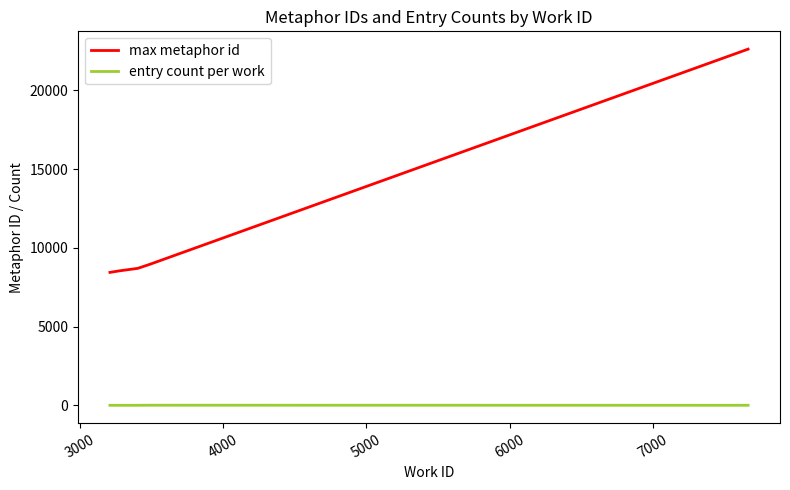

What is the average value of the max metaphor id series?

11449